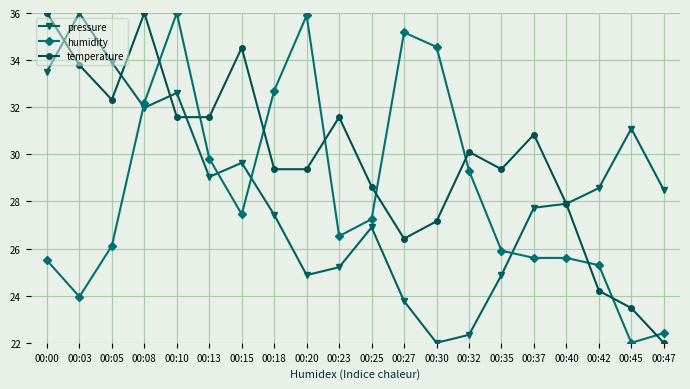

Reading left to right, what are all the values shown in this chart?

pressure: 33.5	36.0	33.9	32.0	32.6	29.0	29.6	27.4	24.9	25.2	26.9	23.8	22.0	22.3	24.9	27.7	27.9	28.6	31.1	28.5
humidity: 25.5	24.0	26.1	32.2	36.0	29.8	27.5	32.7	35.9	26.5	27.3	35.2	34.6	29.3	25.9	25.6	25.6	25.3	22.0	22.4
temperature: 36.0	33.8	32.3	36.0	31.6	31.6	34.5	29.4	29.4	31.6	28.6	26.4	27.2	30.1	29.4	30.8	27.9	24.2	23.5	22.0